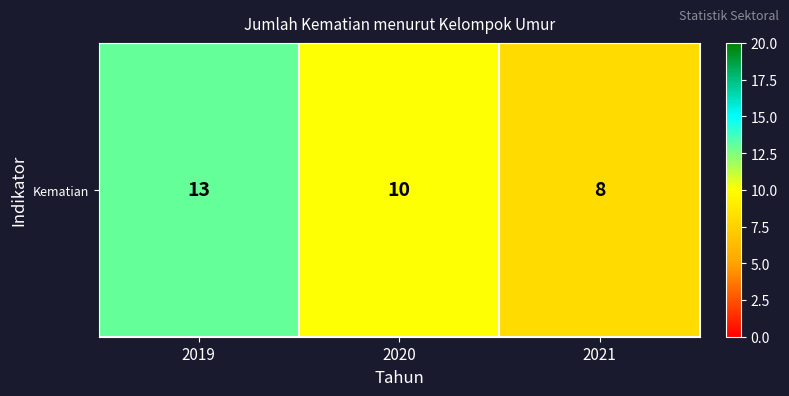

Reading right to left, extract all data points from this chart.

2021=8	2020=10	2019=13